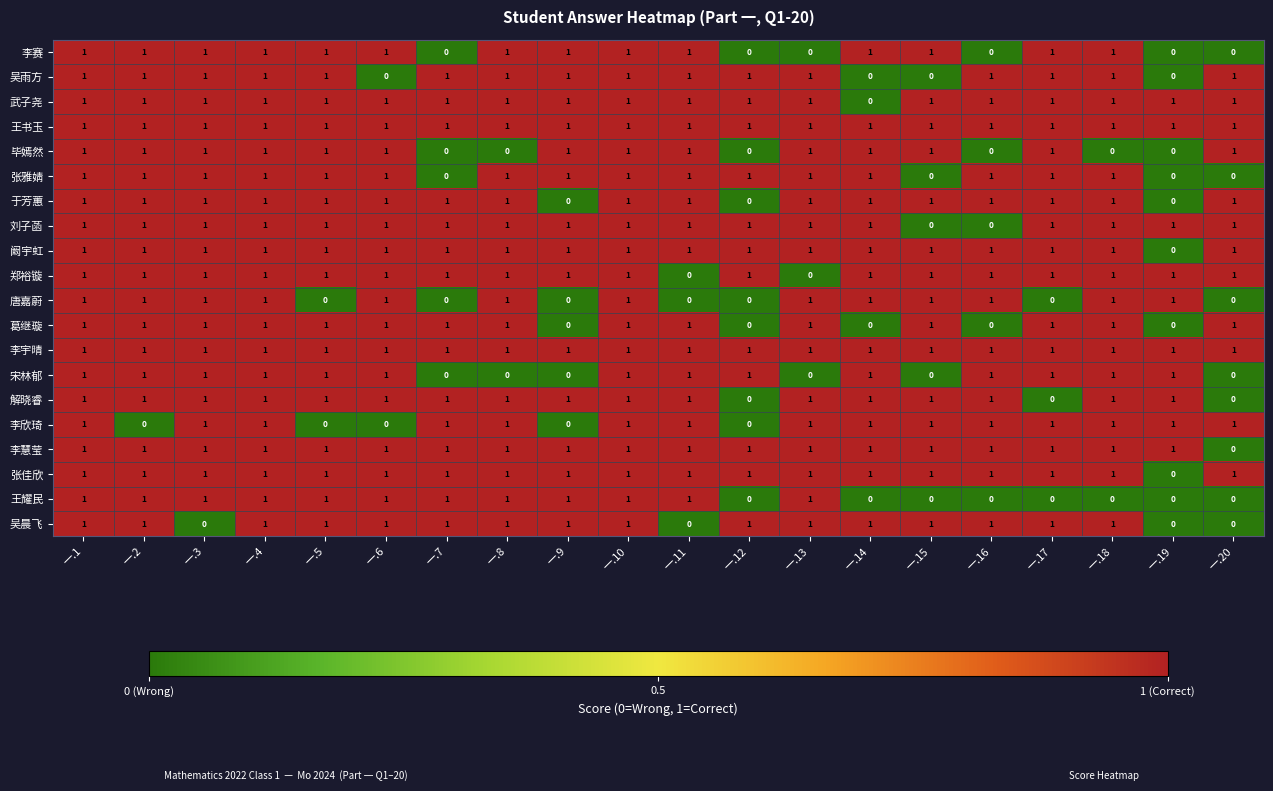

True or false: 毕嫣然 has a value of 1 at 一.1.

True